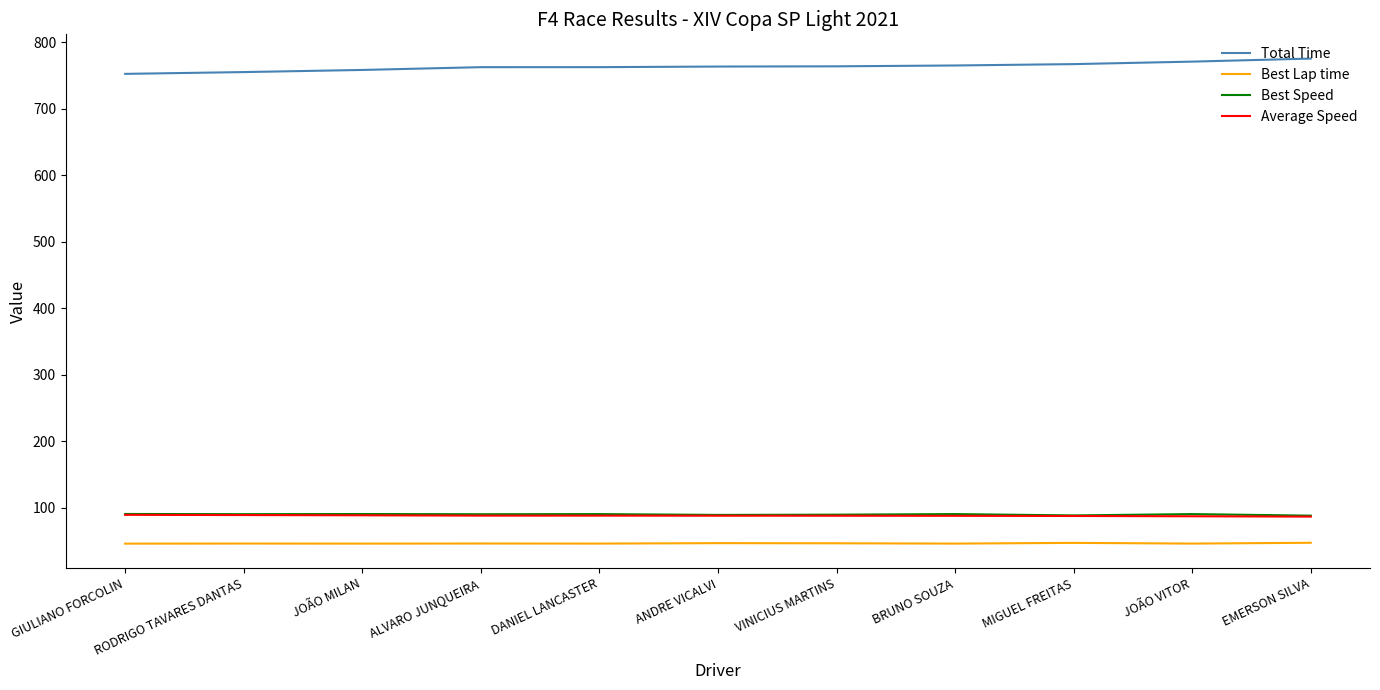

What is the maximum value for Total Time?

775.1